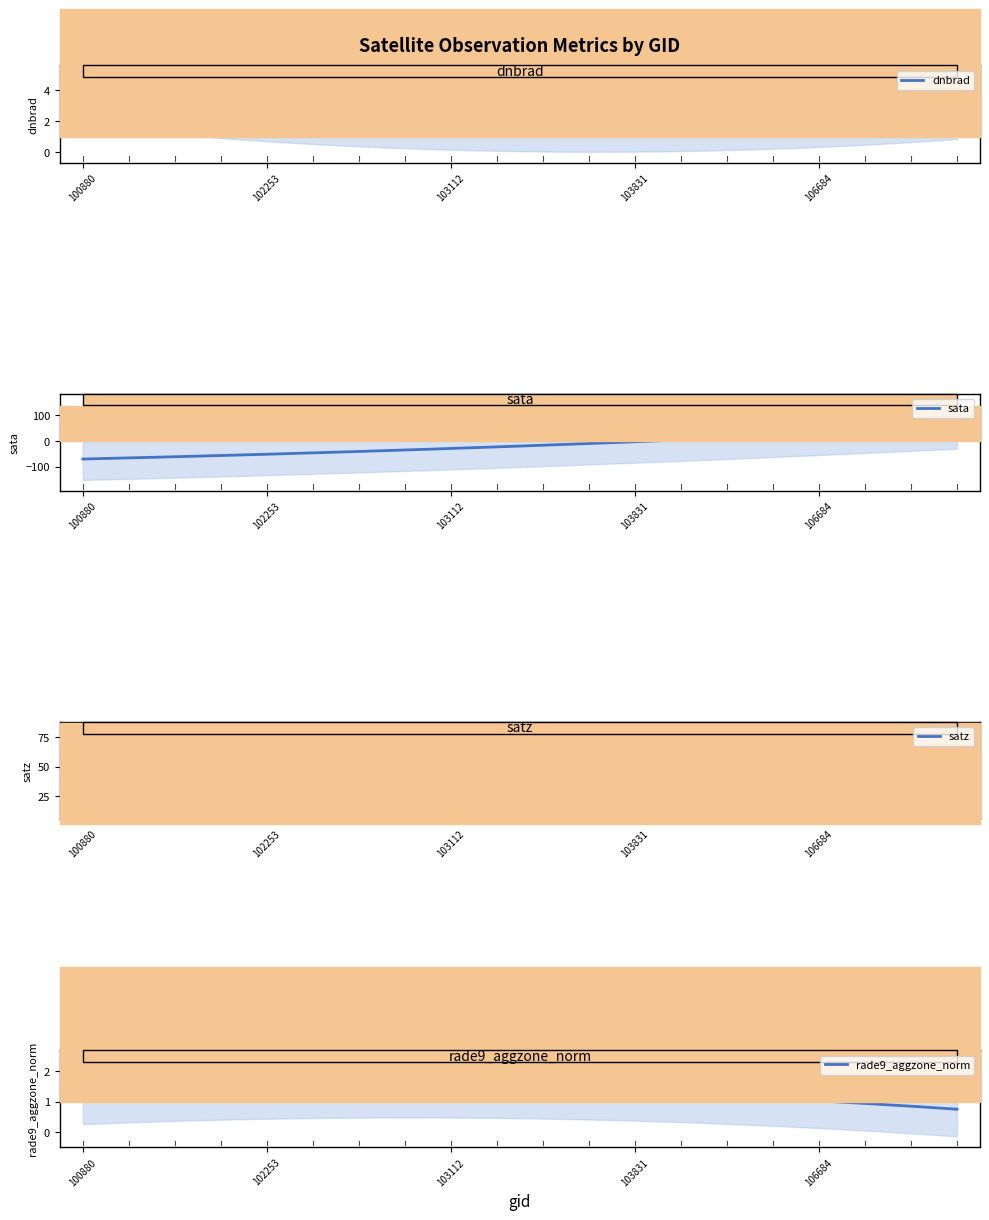

What is the value of the rade9_aggzone_norm point at the 1st from the left?

2.7